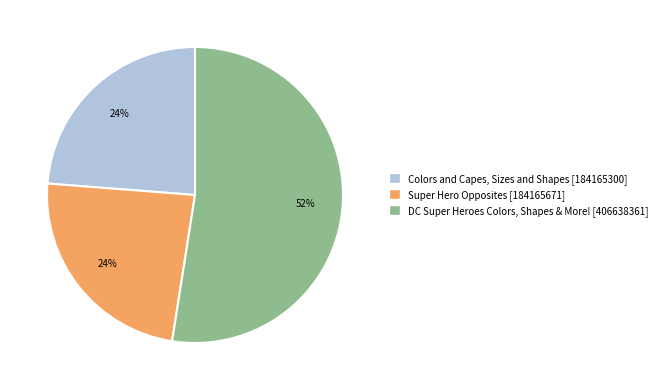

How many segments does this pie chart have?

3